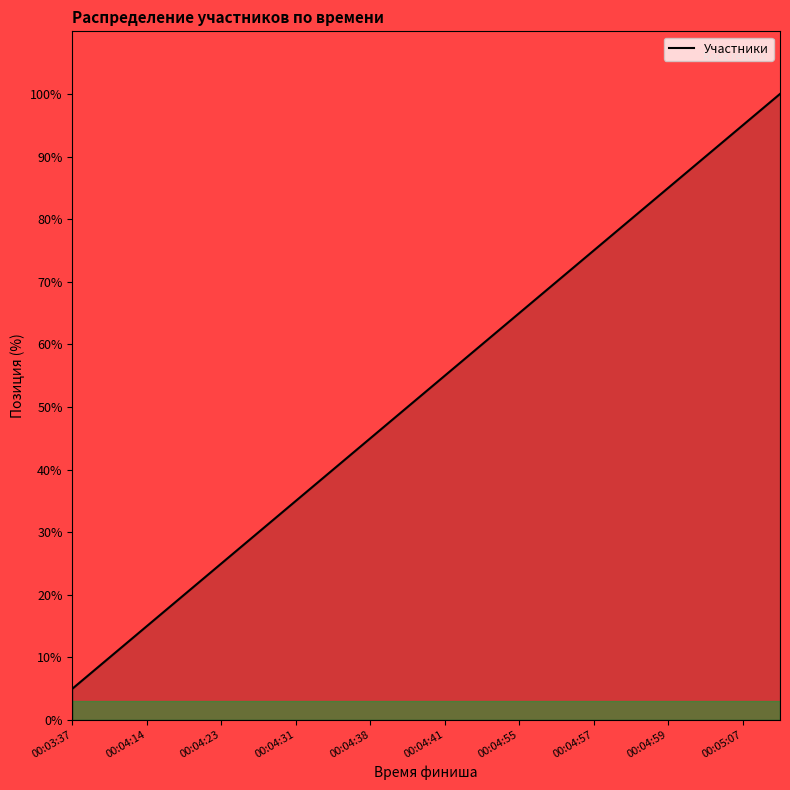

What is the maximum value shown in the chart?

100.0